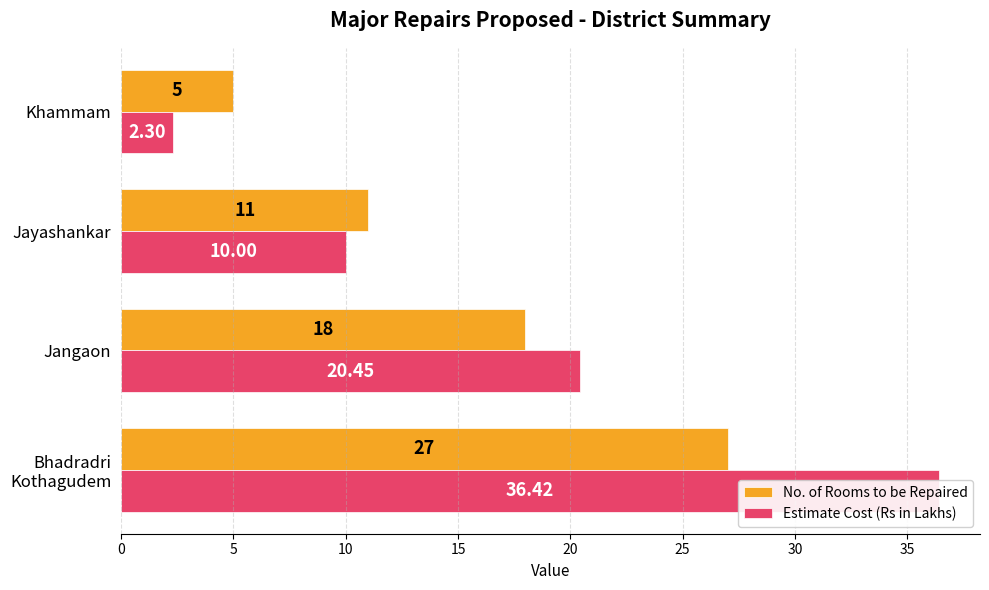

True or false: Estimate Cost (Rs in Lakhs) has a value of 10.0 at Jayashankar.

True